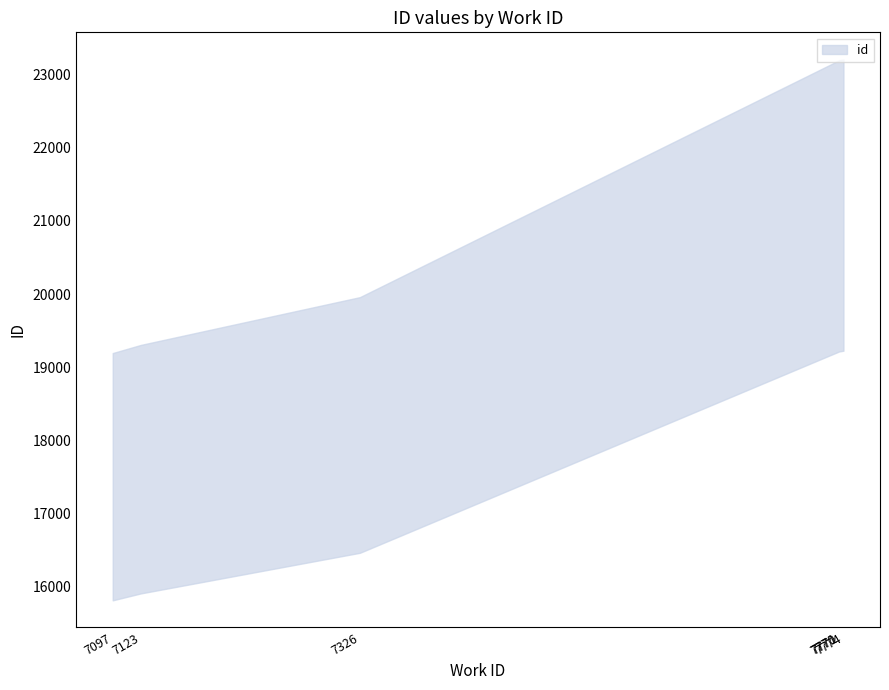

Which category has the lowest value across all series?

7097